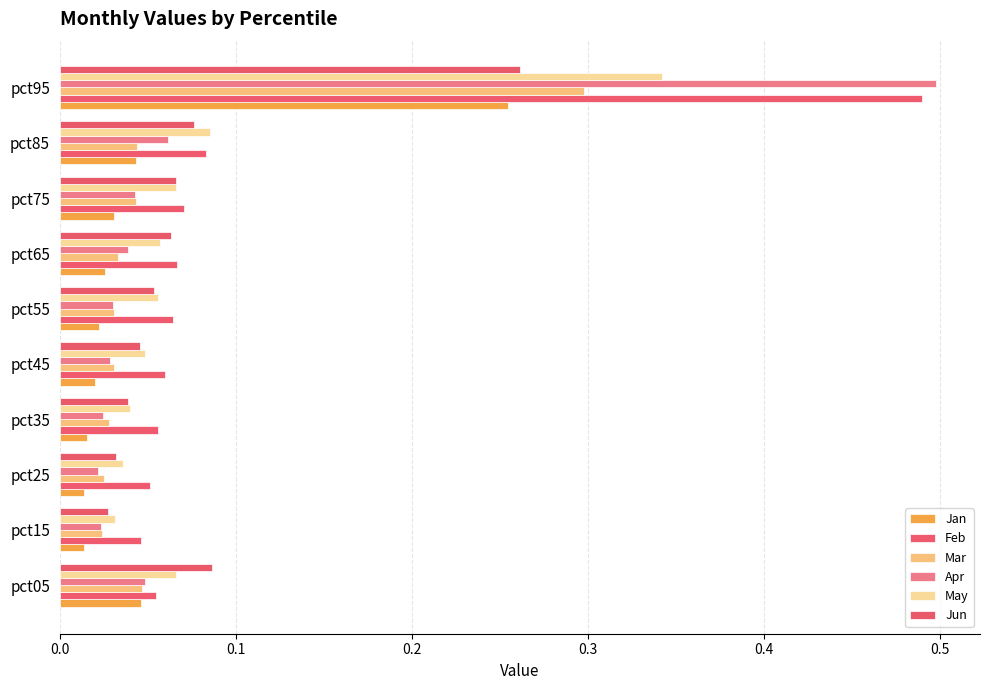

At which category does the chart reach its peak across all series?

pct95